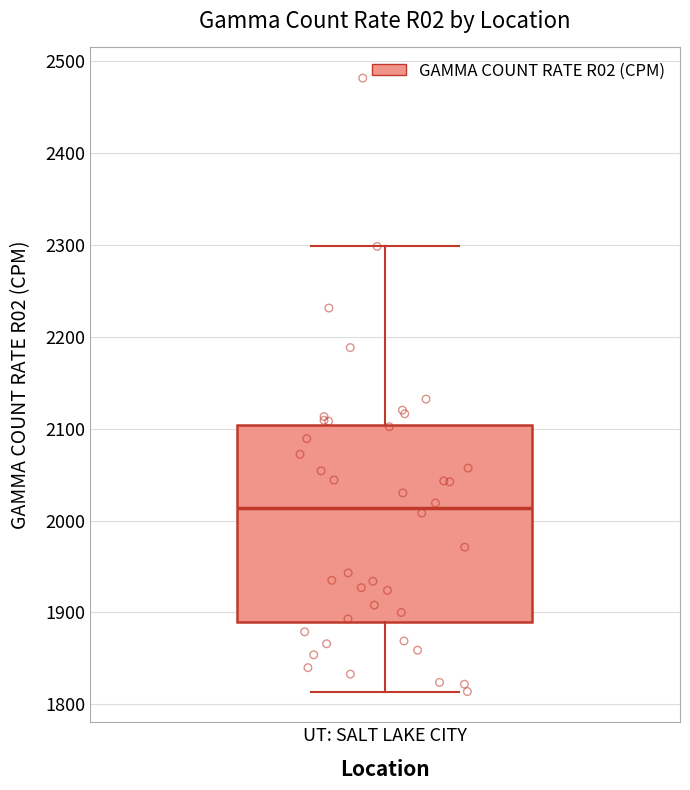

Read this box plot against the y-axis: the position of the median line, the range covered by the box, and the ends of both whiskers. The values are not printed on the chart, so give them approximately, as read against the axis.

median 2010, box 1890 to 2100, whiskers 1810 to 2300